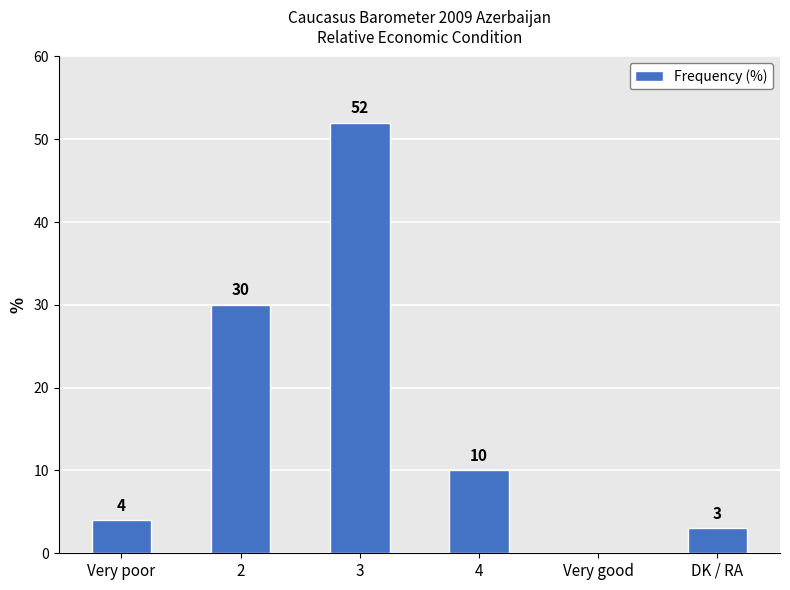

What is the sum of the values at 2 and 3?

82